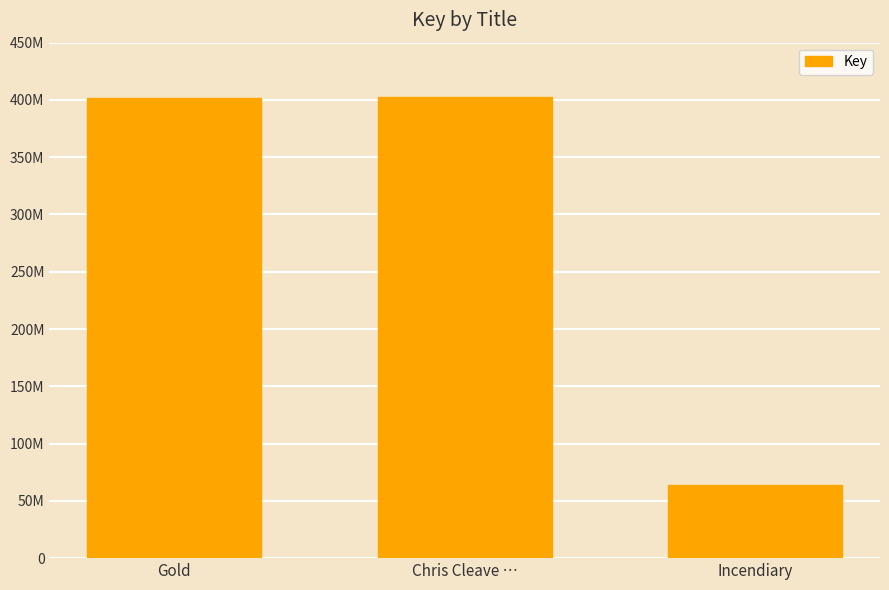

What position from the right is Incendiary?

1